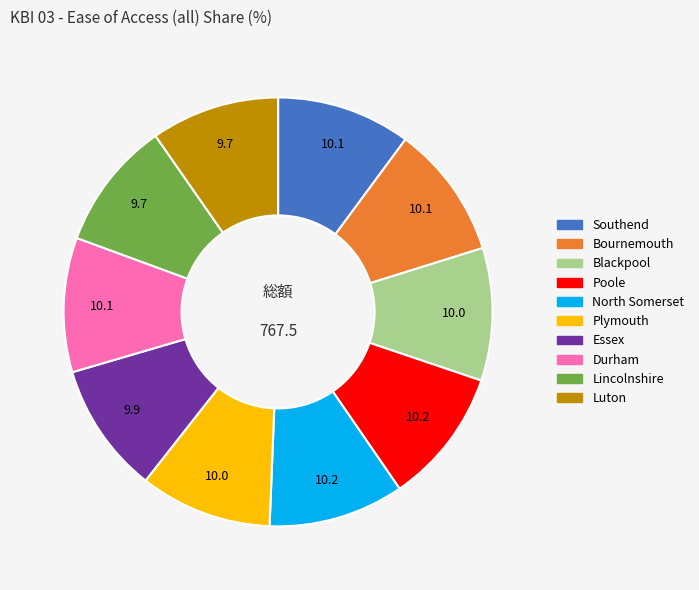

Combined, do Southend and Lincolnshire account for over 50%?

No